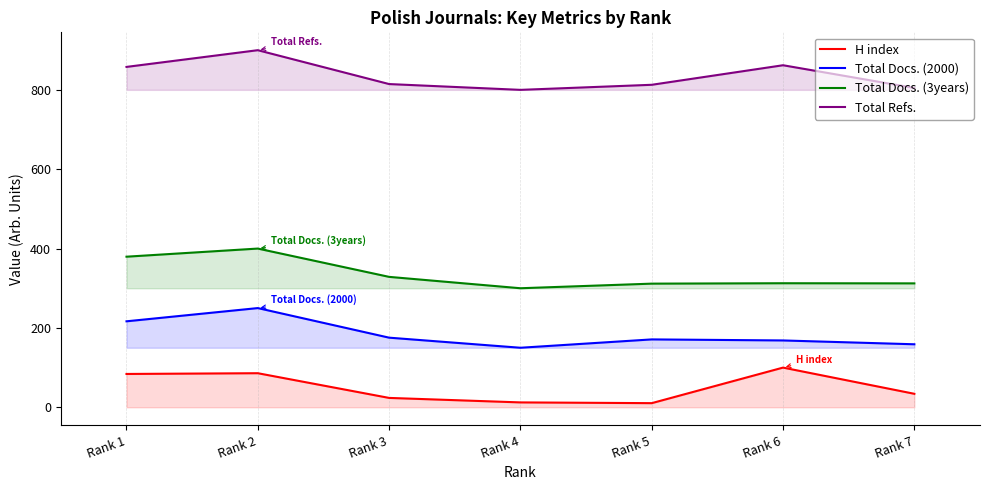

List the labels in order of Total Refs. value, smallest first.

Rank 4, Rank 7, Rank 5, Rank 3, Rank 1, Rank 6, Rank 2